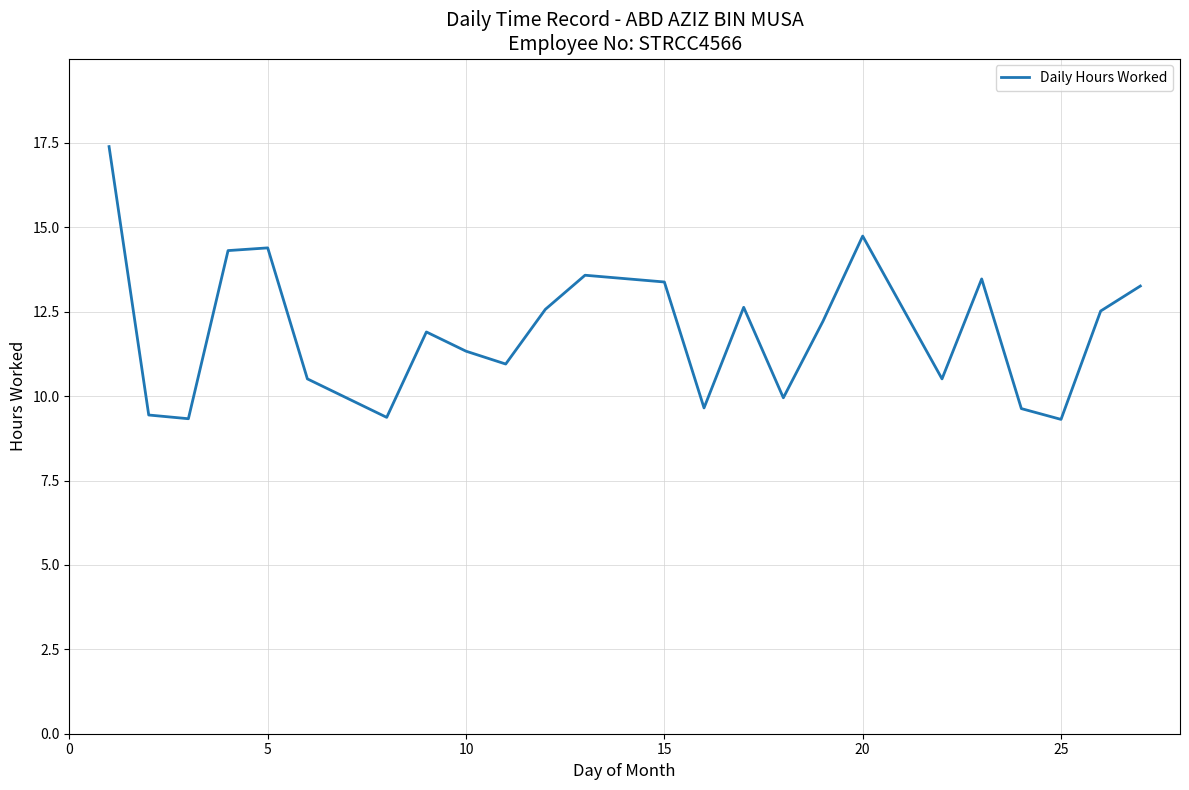

How many interior local peaks (higher than both neighbors) does the data have?

6